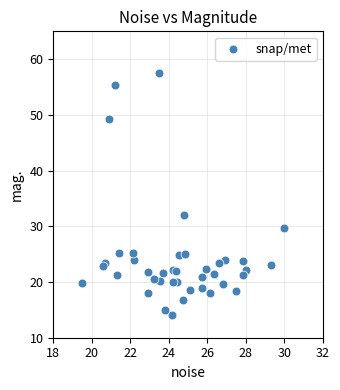

What Y value in the scatter plot is closest to 35?

32.0